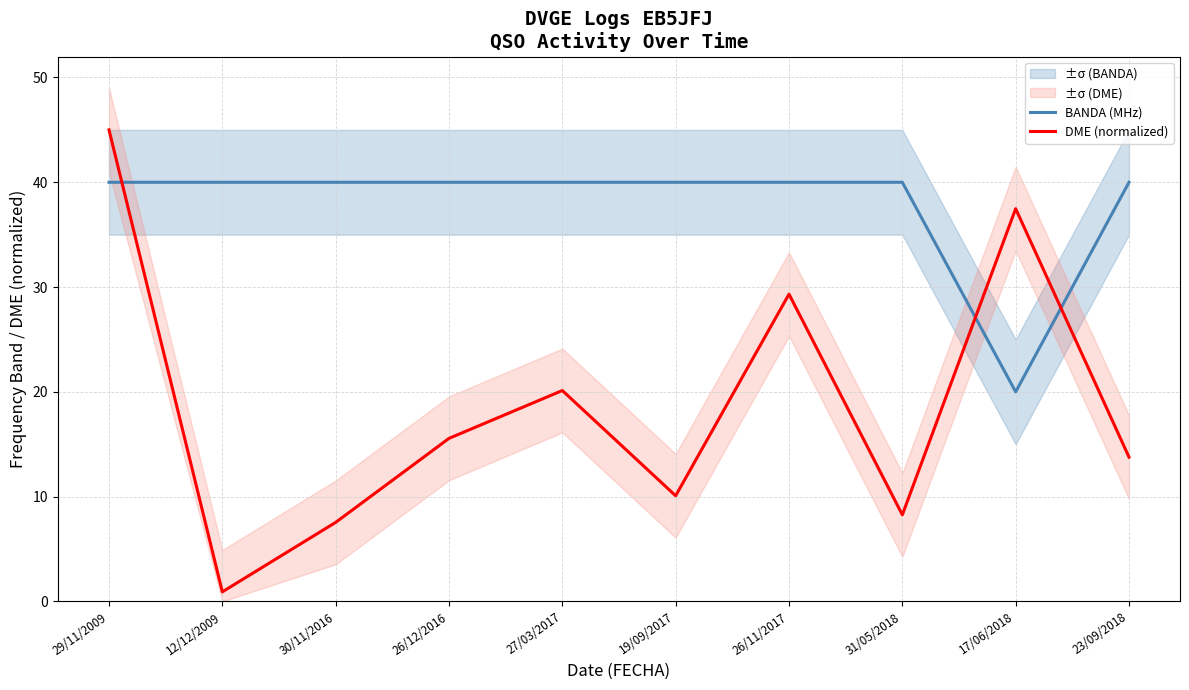

Between which two adjacent categories do DME (normalized) and BANDA (MHz) first intersect?

29/11/2009 and 12/12/2009